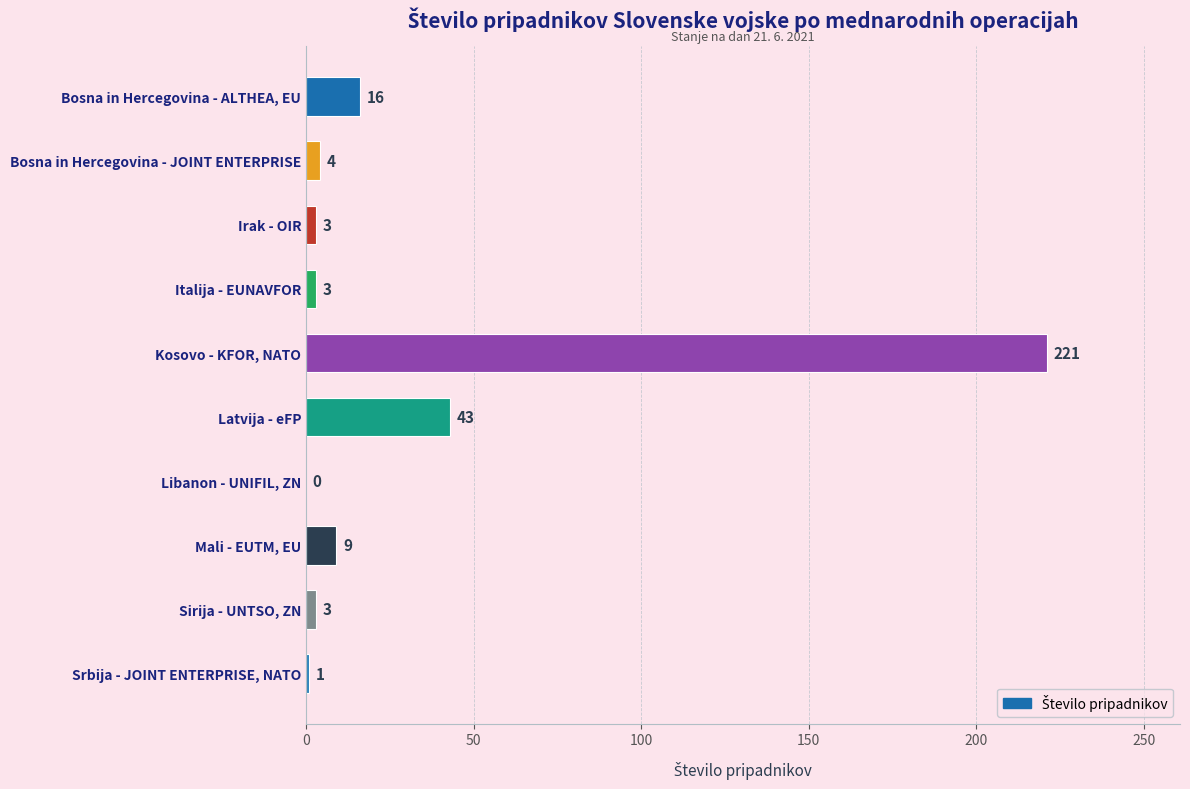

True or false: the data shows 3 at Sirija - UNTSO, ZN.

True